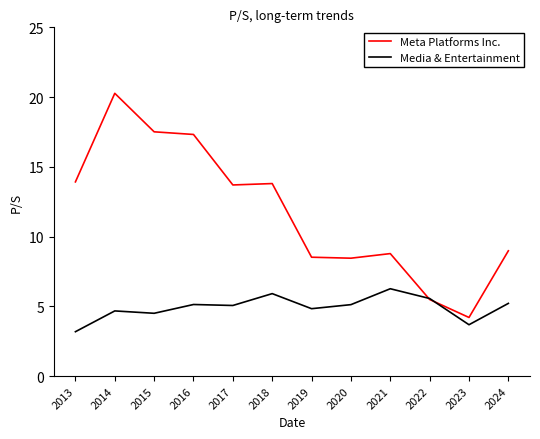

What value does the Meta Platforms Inc. series have at 2014?

20.3